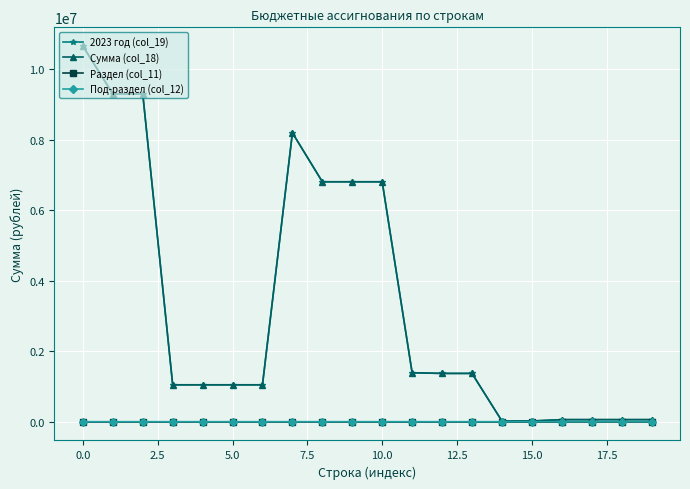

True or false: Сумма (col_18) and 2023 год (col_19) intersect in this chart.

False